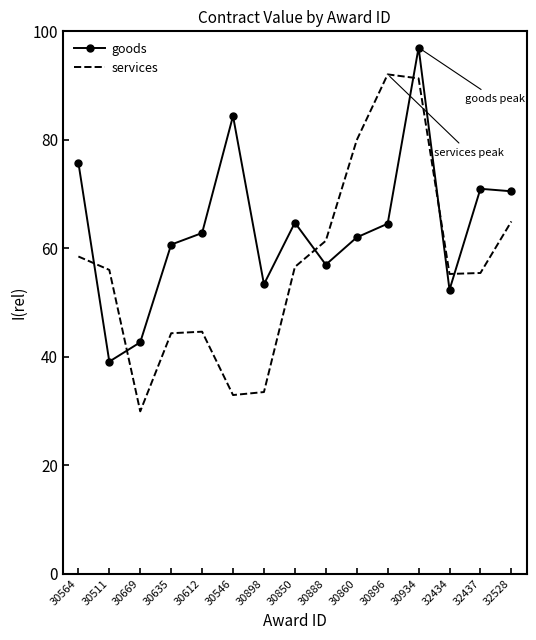

The value of services at 30860 is 79.9. True or false?

True